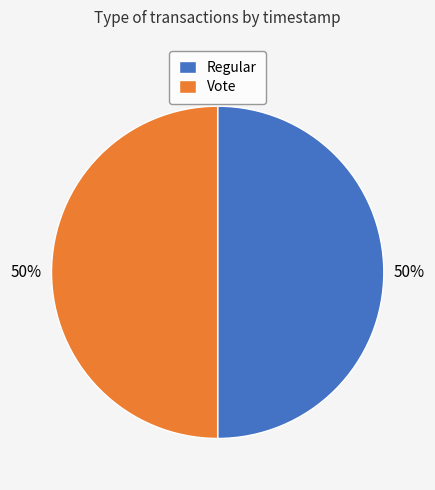

To the nearest percent, what portion does Vote represent?

50%